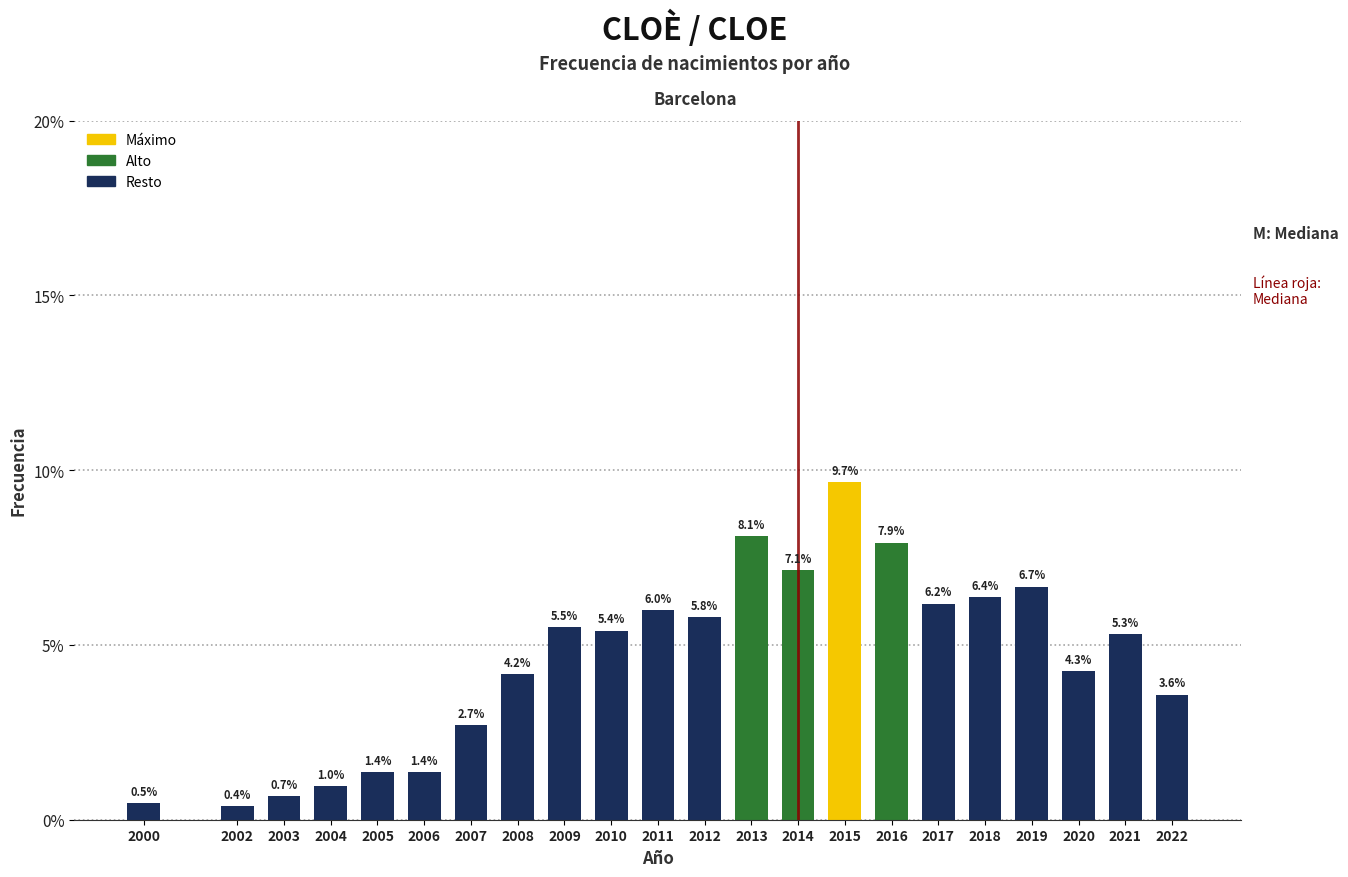

Reading left to right, extract all data points from this chart.

0.5	0.4	0.7	1.0	1.4	1.4	2.7	4.2	5.5	5.4	6.0	5.8	8.1	7.1	9.7	7.9	6.2	6.4	6.7	4.3	5.3	3.6